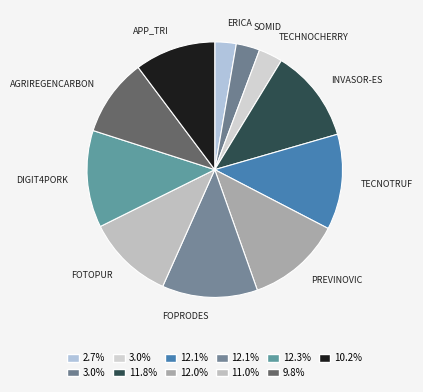

Is the sum of PREVINOVIC and DIGIT4PORK greater than half?

No